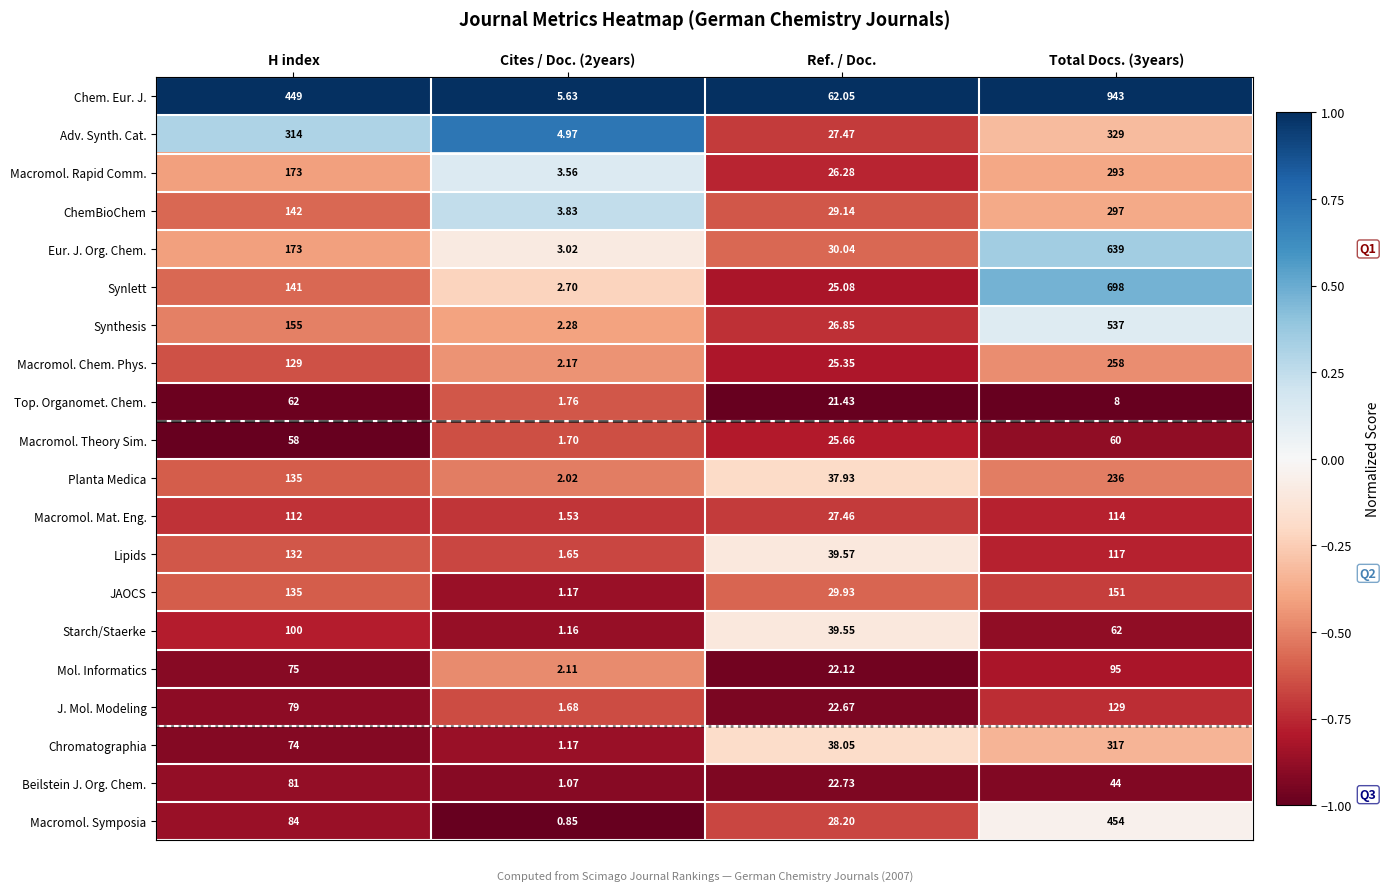

Which series has the largest total across all categories?

Chem. Eur. J.